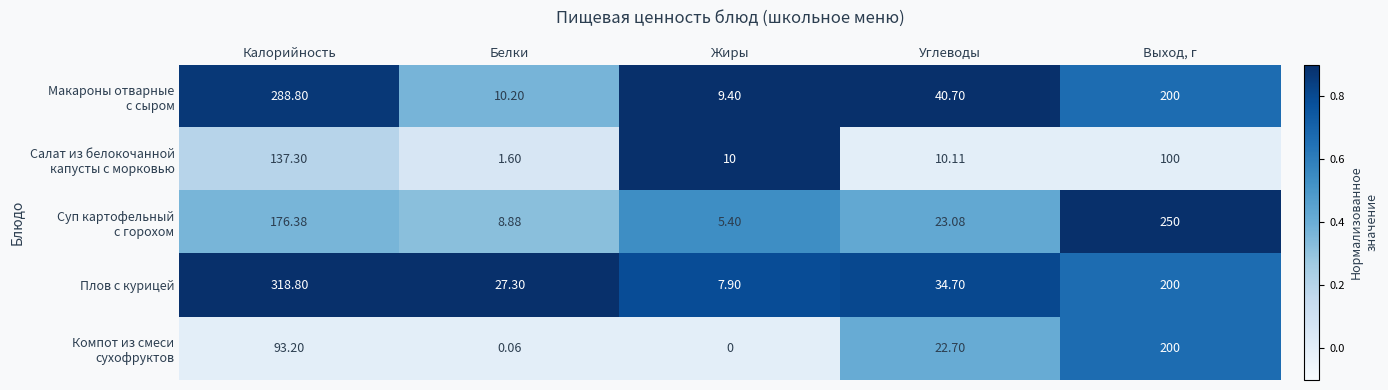

Which label corresponds to the largest value in the chart?

Калорийность